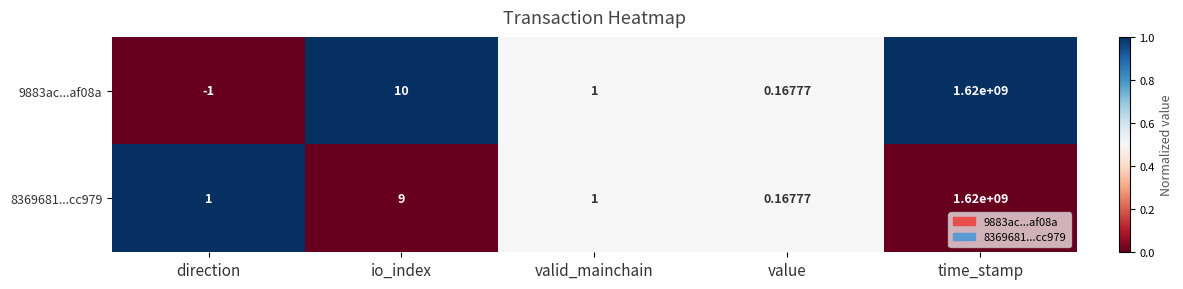

At which category is the sum across all series the highest?

time_stamp